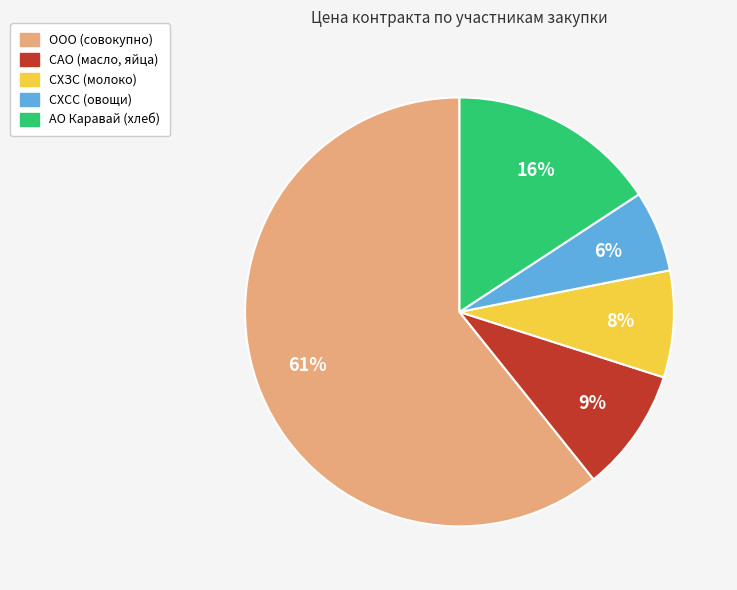

Does any single category account for the majority?

Yes